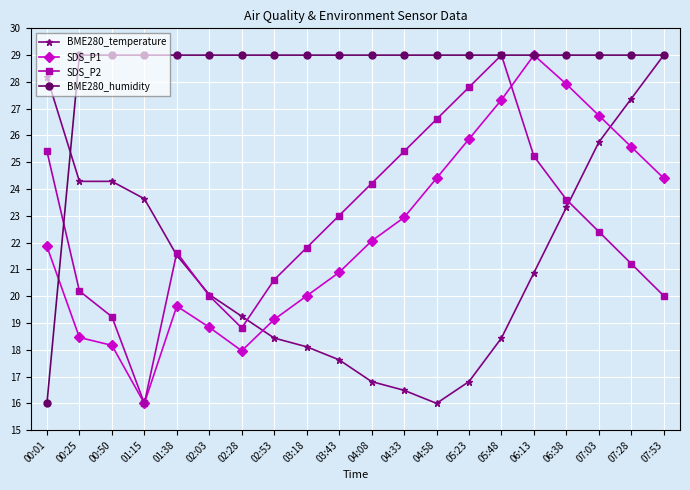

What is the difference between the highest and lowest values at 00:25?

10.5